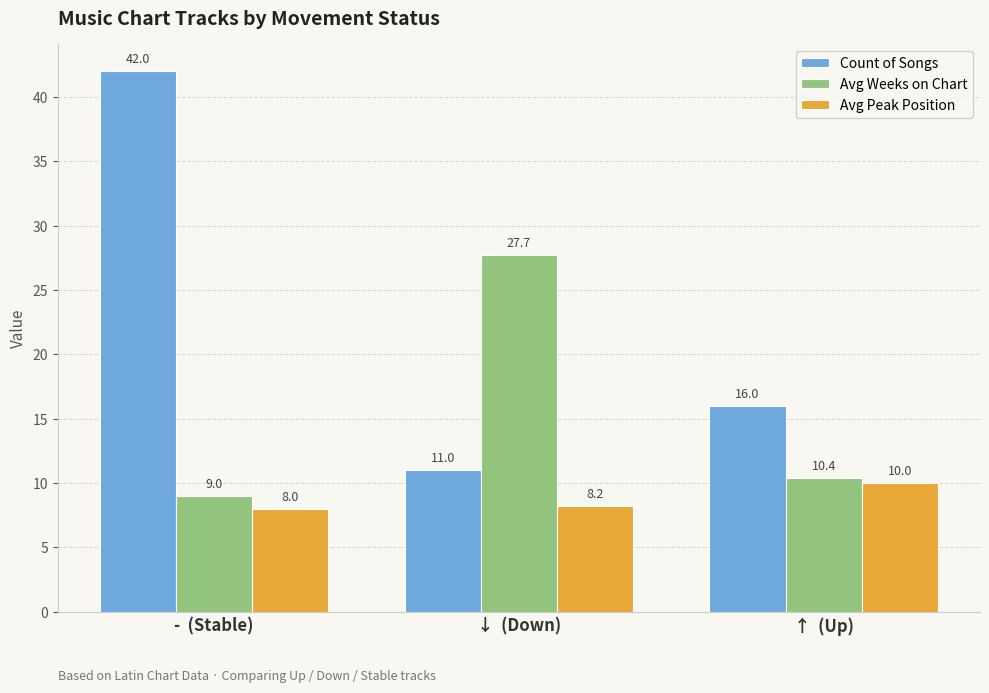

The Avg Weeks on Chart series shows 27.7 at ↓  (Down). True or false?

True